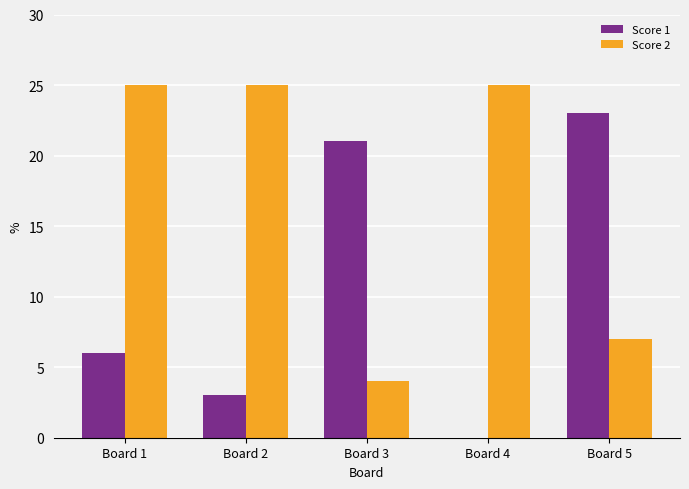

Which series has the widest spread of values?

Score 1